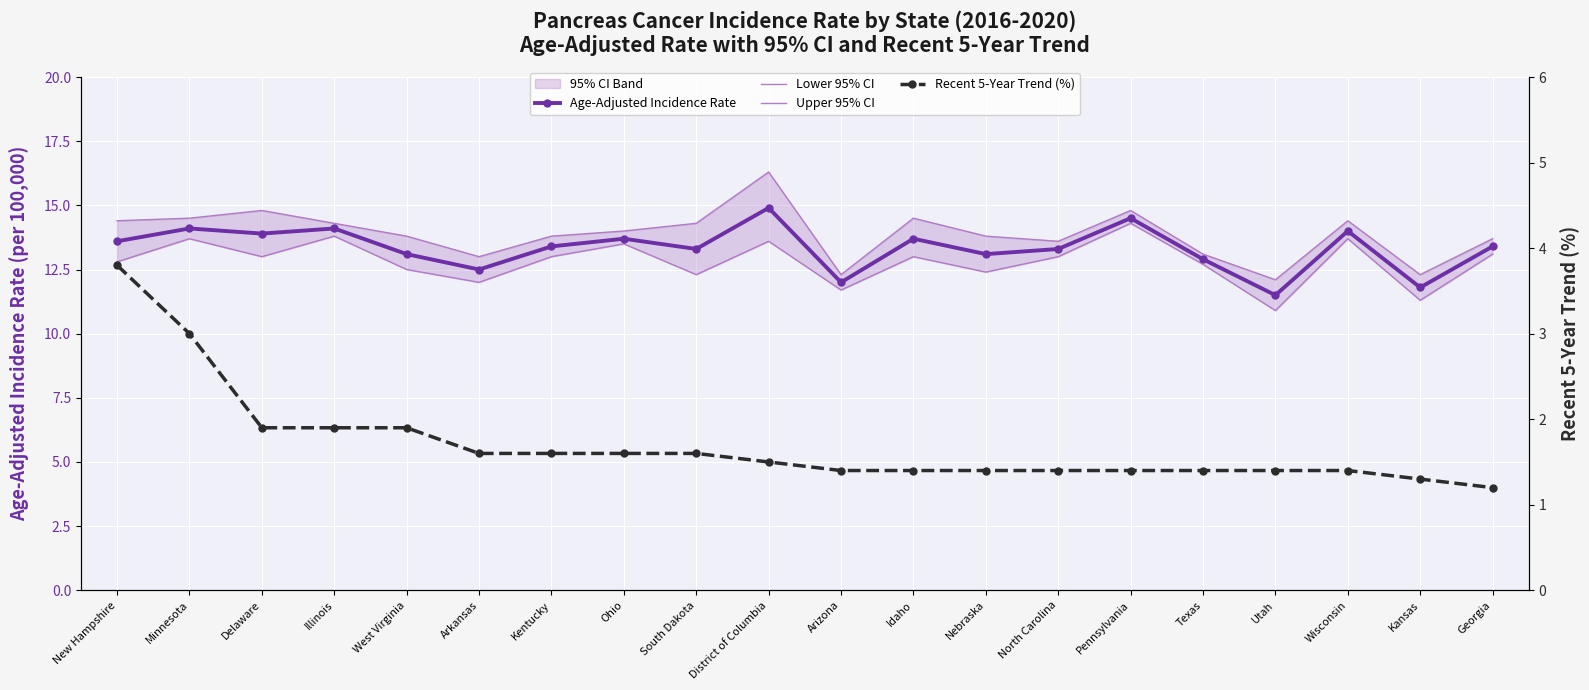

Rank the series by their maximum value, from lowest to highest.

Recent 5-Year Trend (%), Lower 95% CI, Age-Adjusted Incidence Rate, Upper 95% CI